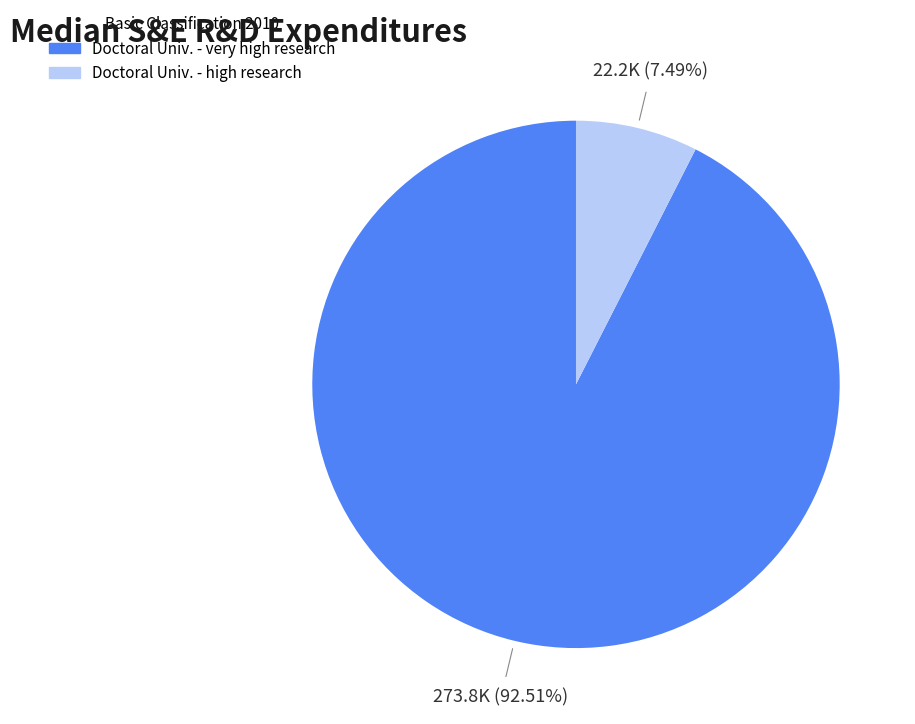

Is there a majority slice in this chart?

Yes